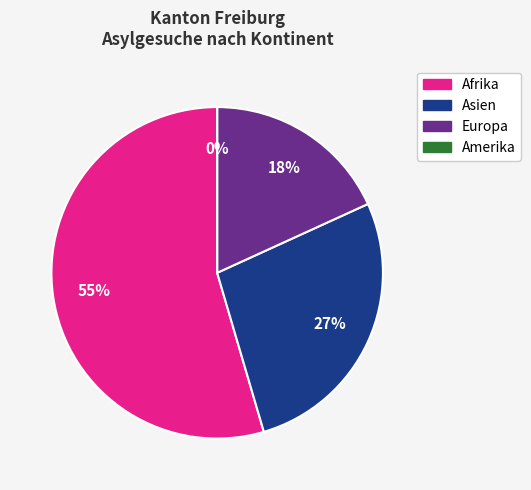

How much of the chart is everything except Amerika?

100.0%